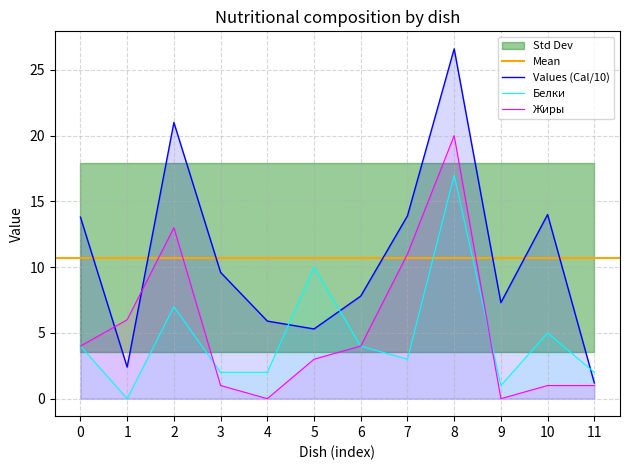

What is the value of the Белки point at the 7th from the left?

4.0